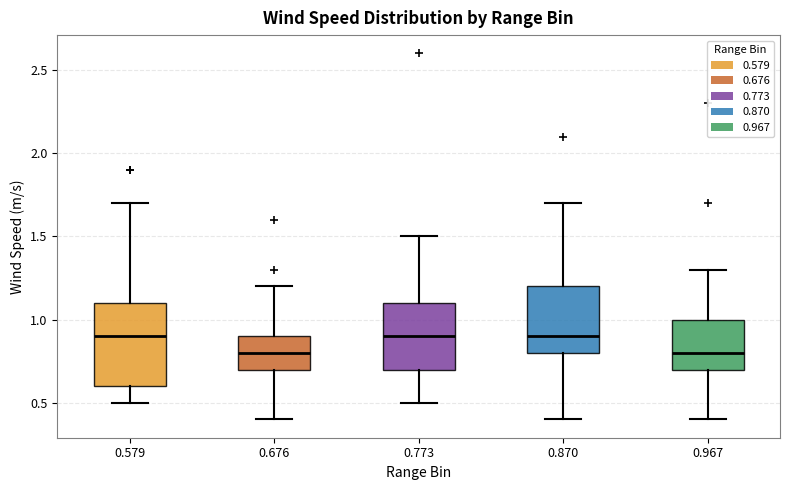

Where does the lower whisker of the box at x = 0.676 end on the y-axis? The values are not printed on the chart, so give them approximately, as read against the axis.

0.4